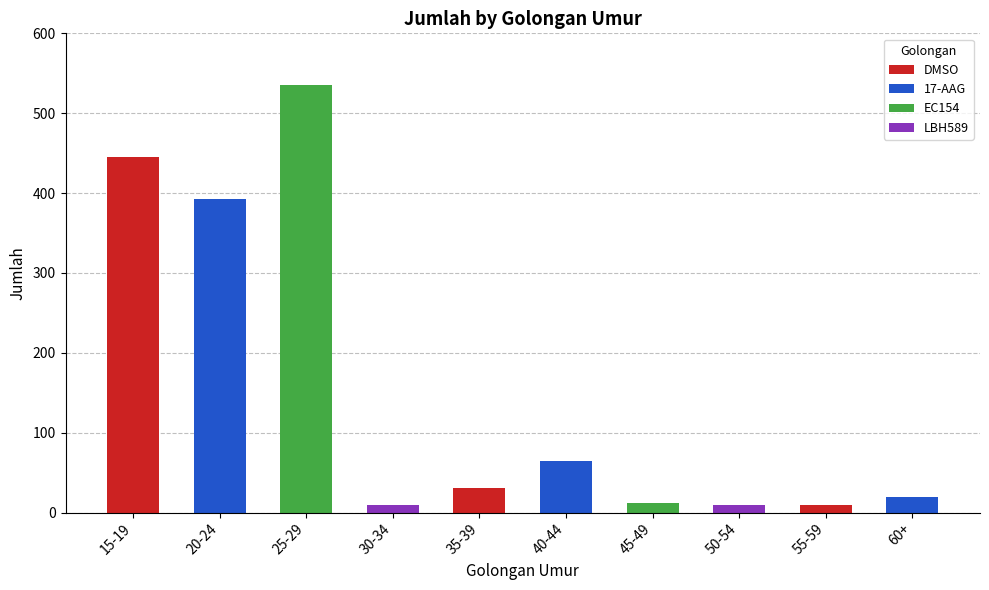

How many data points are less than 31?

5